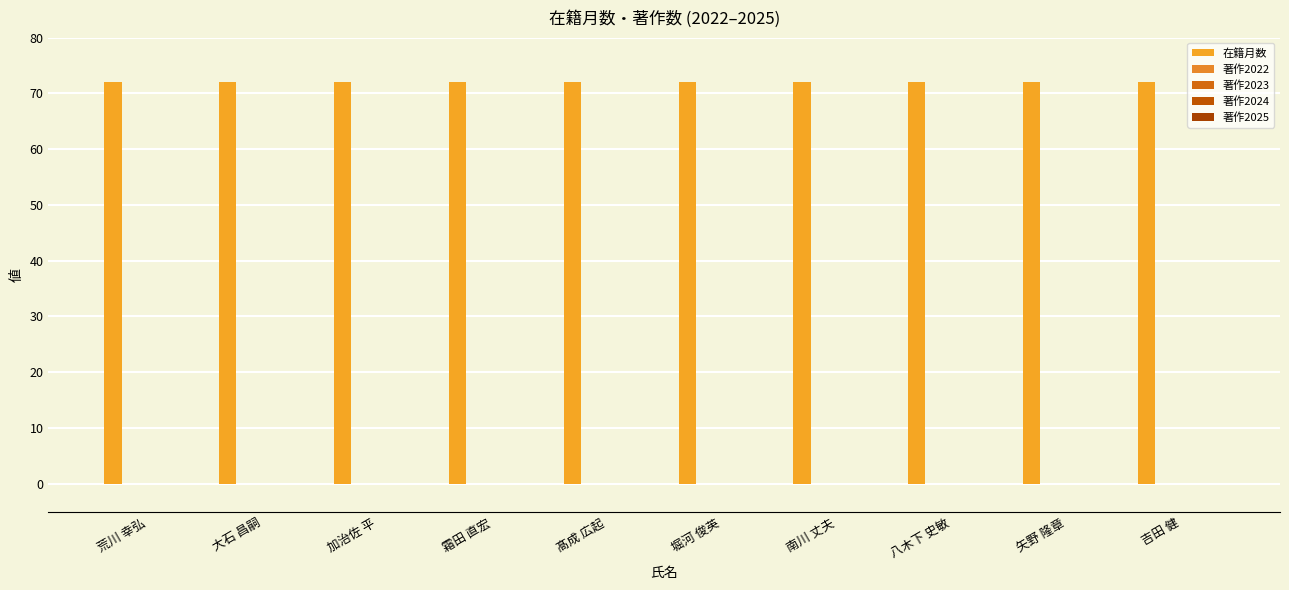

What is the label of the 1st bar from the left?

荒川 幸弘